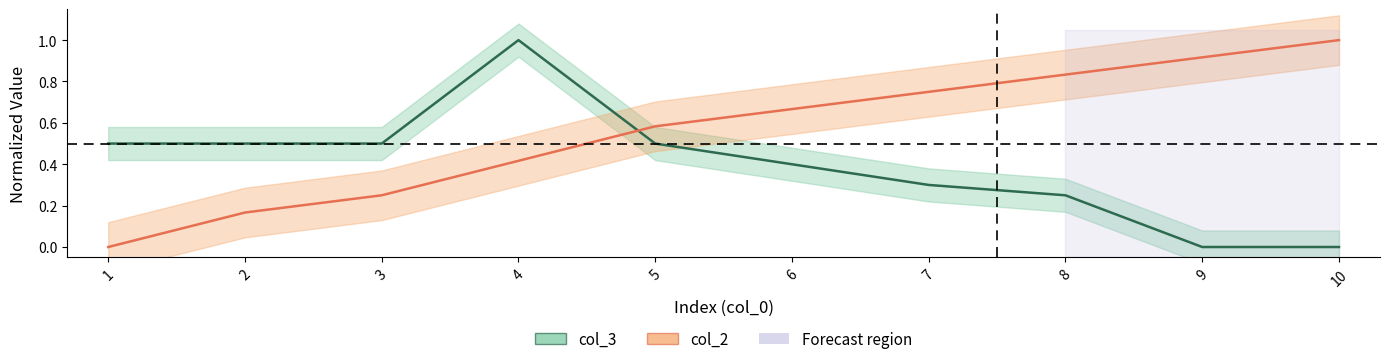

At which label does col_3 reach its minimum?

9